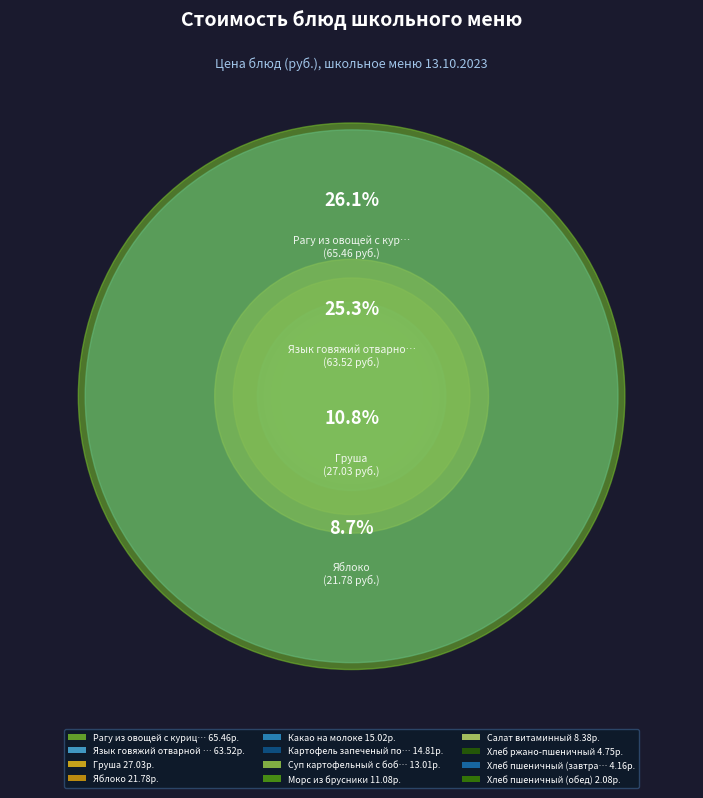

Which has a higher value, Салат витаминный or Суп картофельный с бобовыми?

Суп картофельный с бобовыми